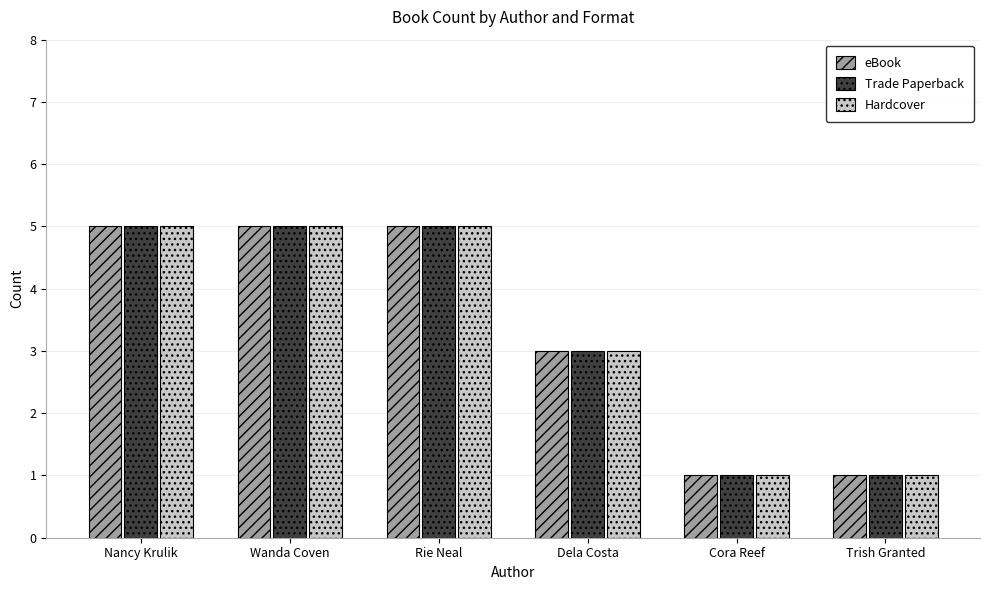

How many Trade Paperback values are between 1 and 5?

6